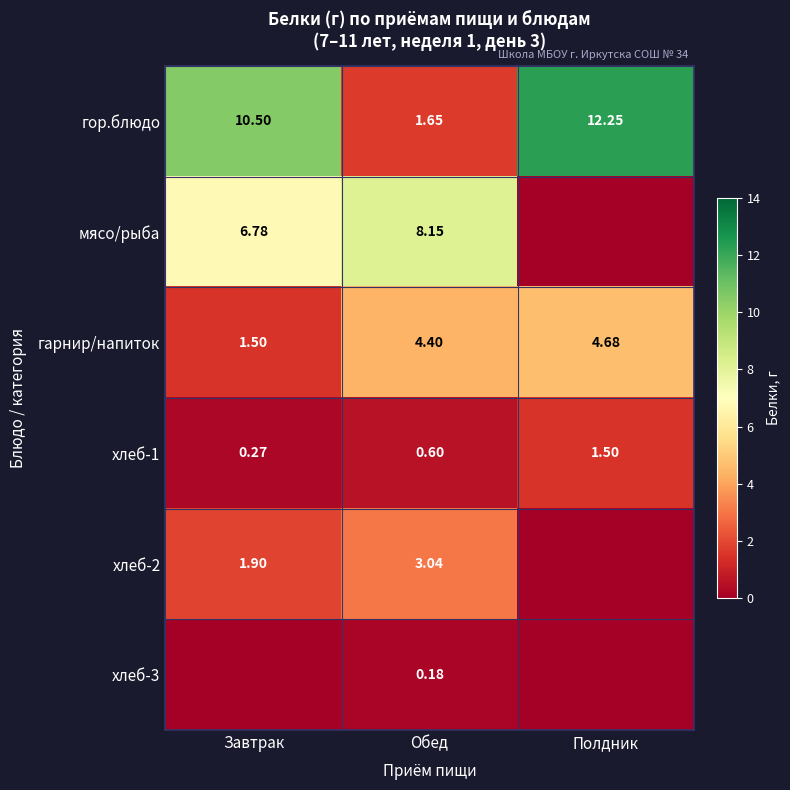

Rank the categories by гарнир/напиток value from highest to lowest.

Полдник, Обед, Завтрак